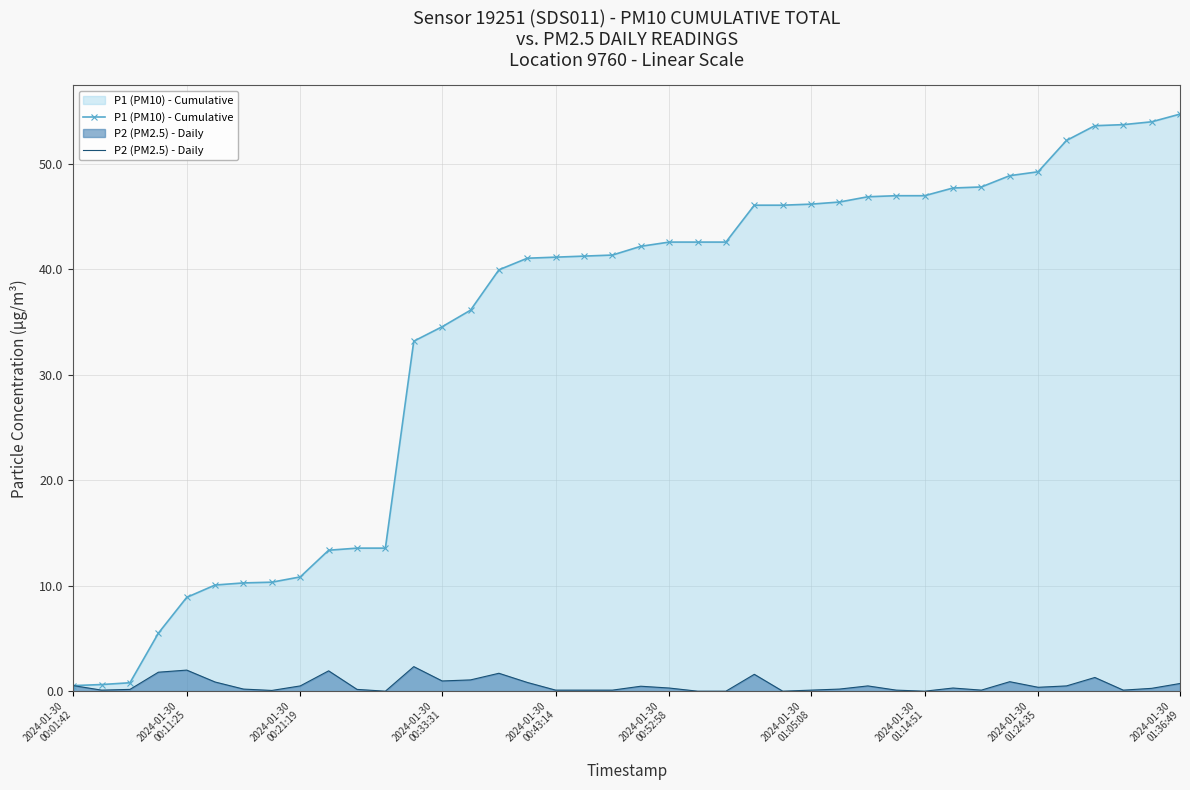

True or false: P2 (PM2.5) - Daily has more than 0 interior local peaks.

True